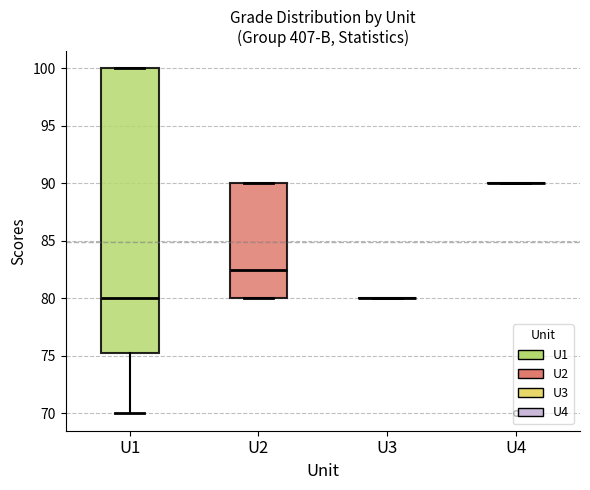

Comparing the boxes themselves (not the whiskers), which one is the tallest?

U1